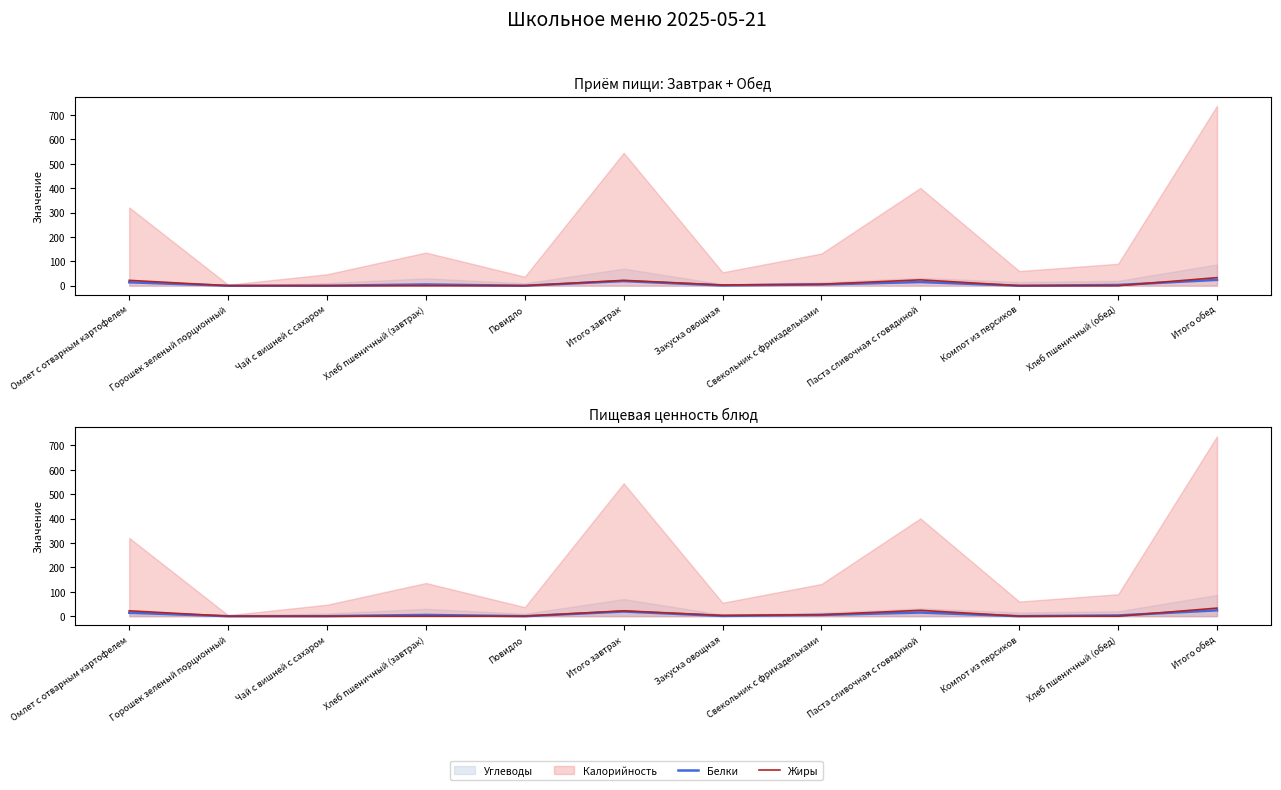

What position from the right is Закуска овощная?

6